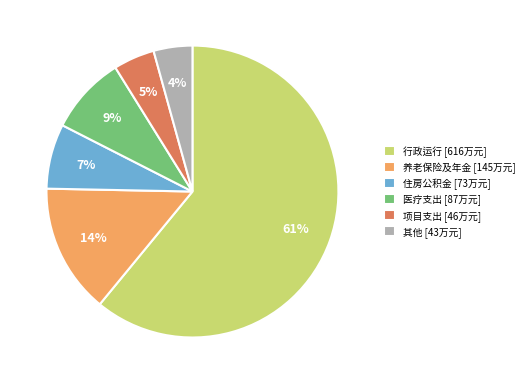

How many segments does this pie chart have?

6